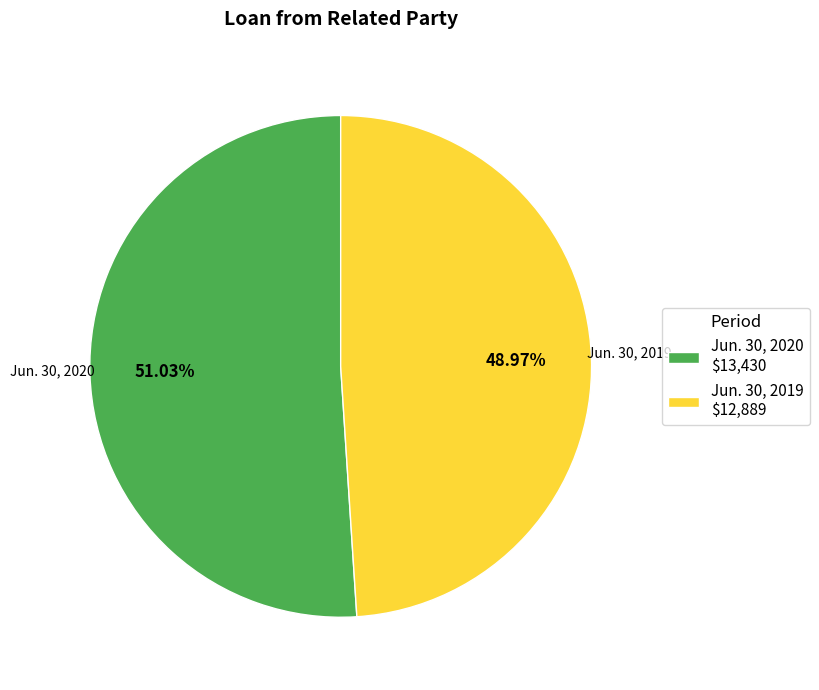

Combined, what portion of the pie is Jun. 30, 2019 and Jun. 30, 2020?

100.0%